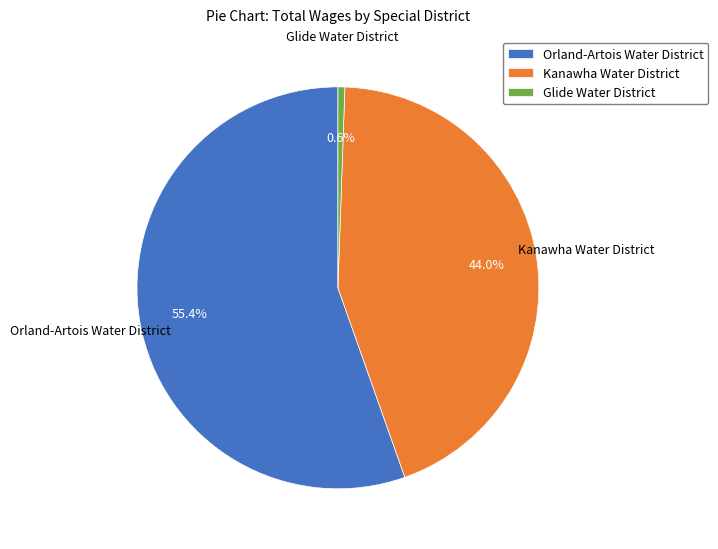

To the nearest percent, what is the difference between the Orland-Artois Water District and Glide Water District slice percentages?

55%